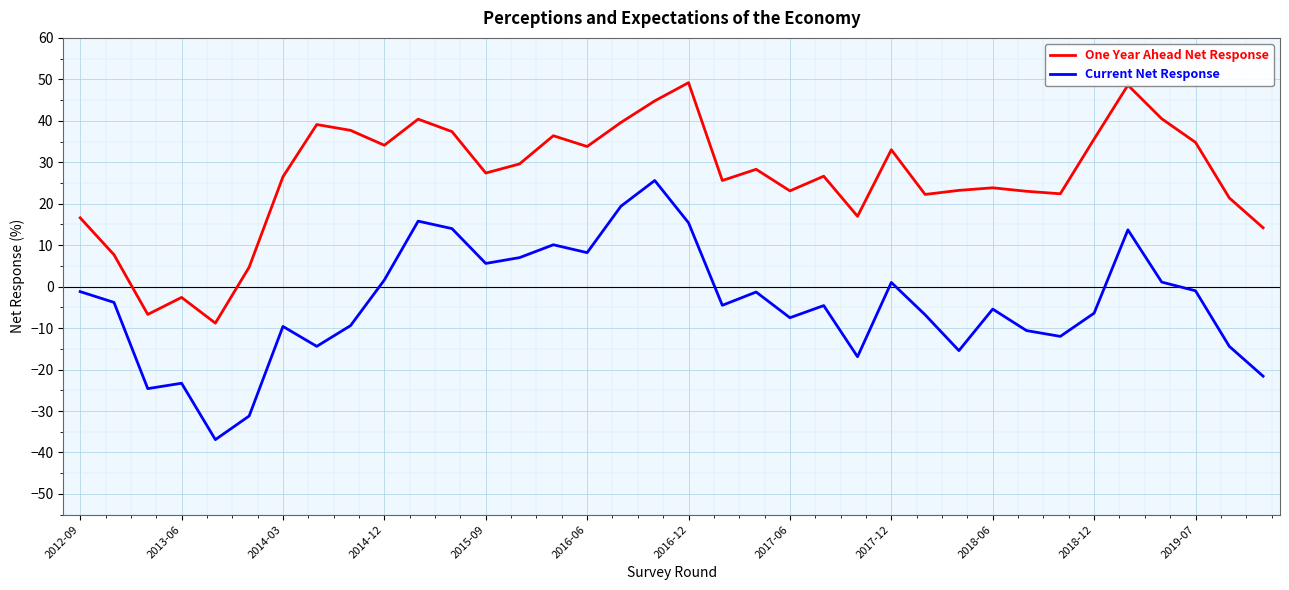

Which series has the largest total across all categories?

One Year Ahead Net Response